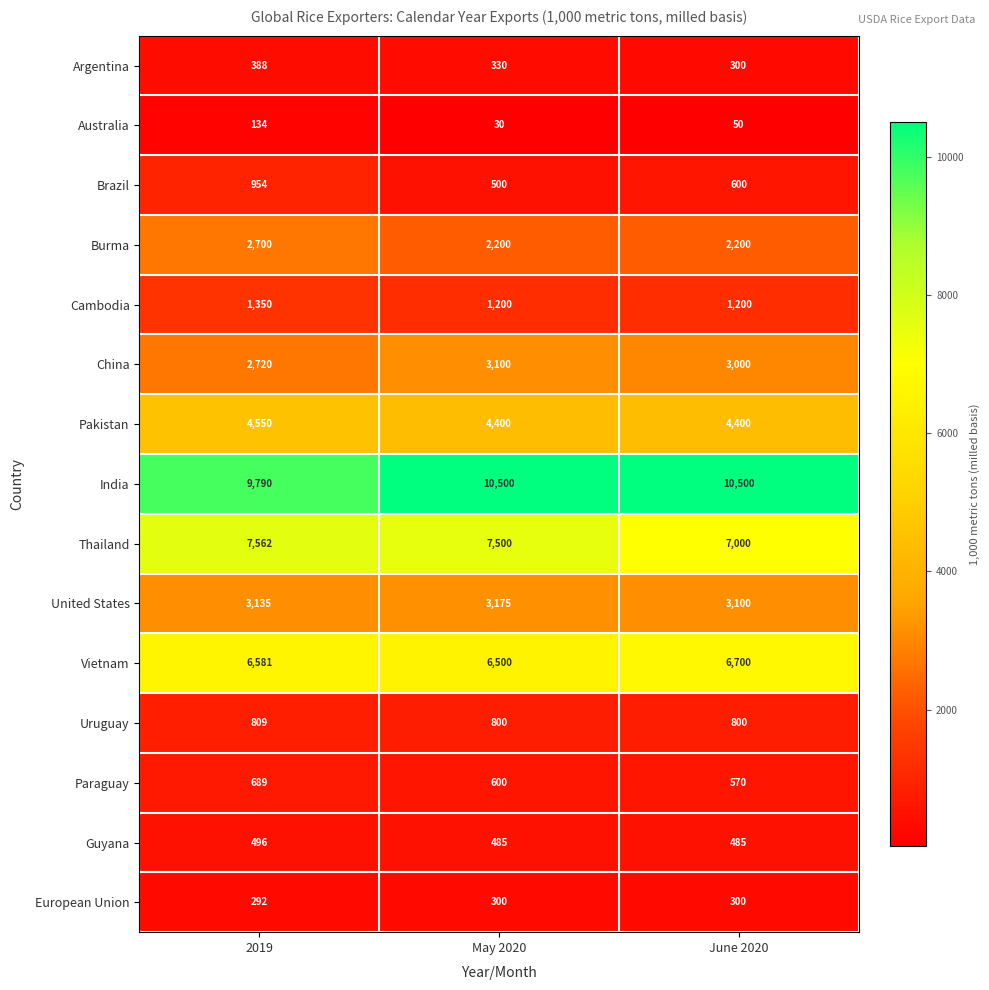

True or false: Argentina has a value of 300 at June 2020.

True